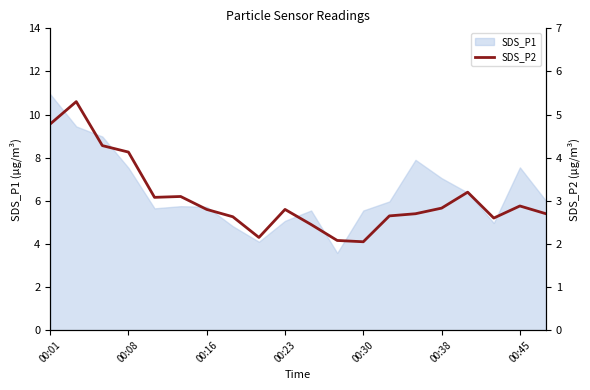

The value of SDS_P1 at 00:23 is 5.1. True or false?

True